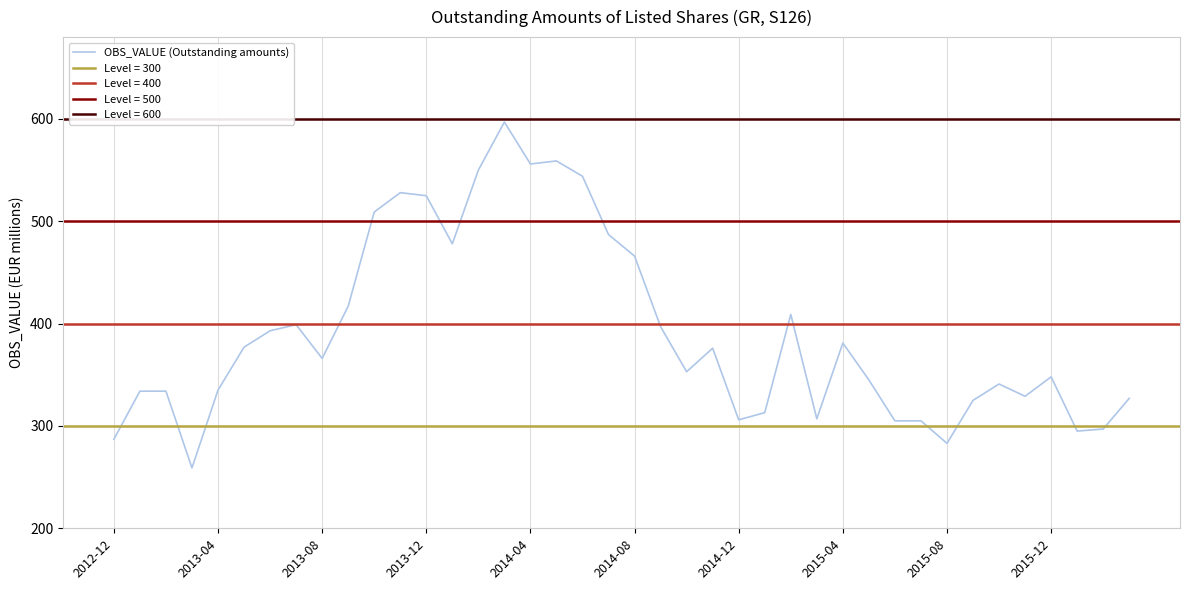

What is the value of the 35th point from the left?

341